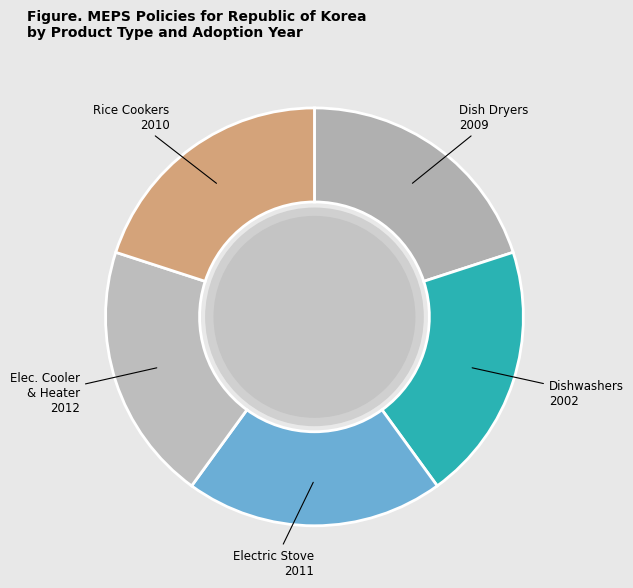

What is the ratio of the value at Dishwashers to the value at Elec. Cooler & Heater?

1.0